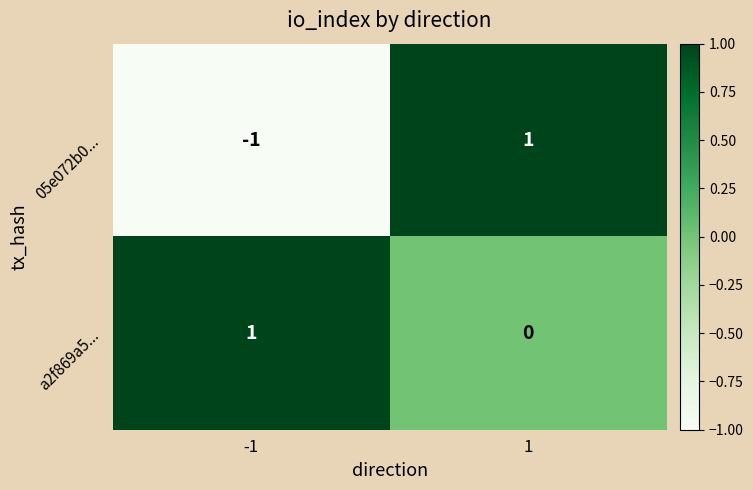

Rank the categories by 05e072b0... value from highest to lowest.

1, -1